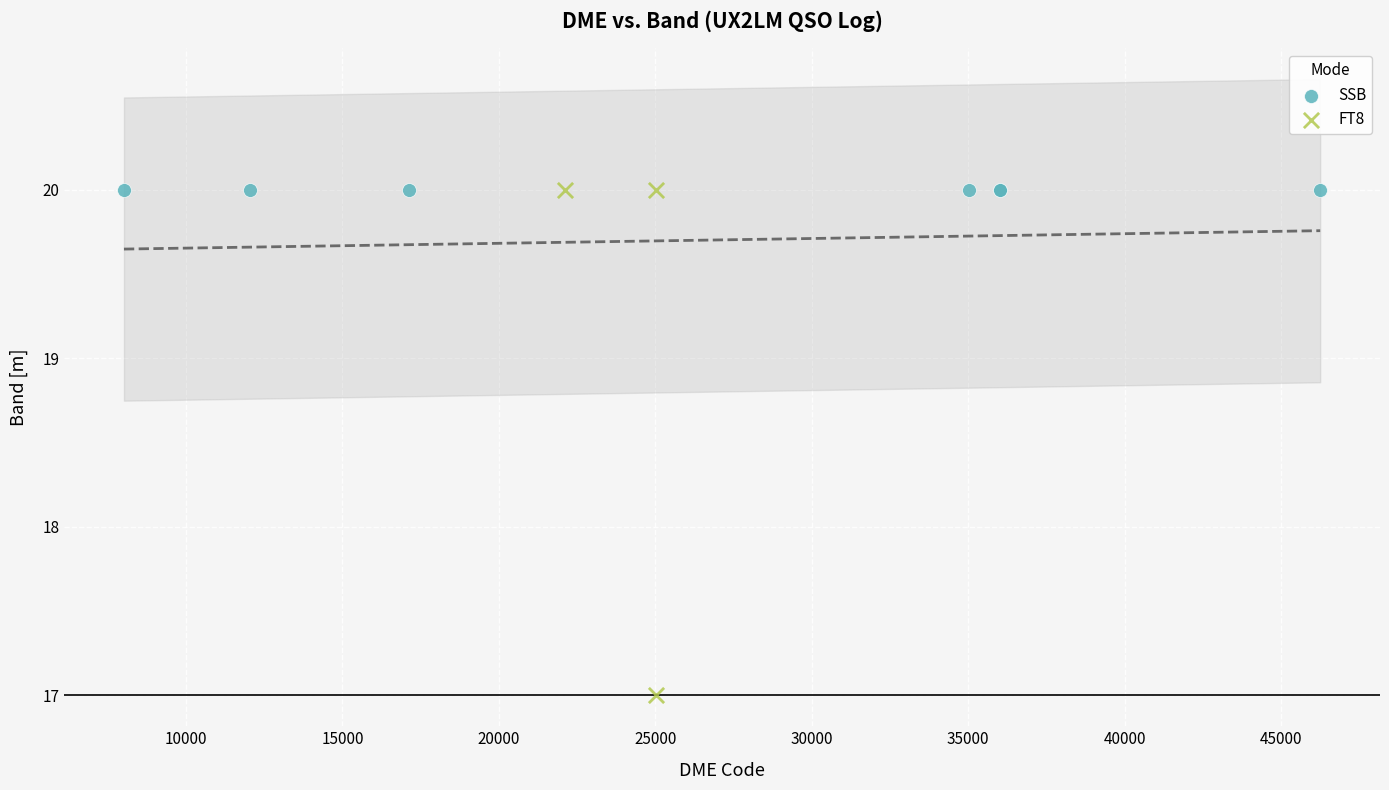

Which series reaches the minimum Y coordinate?

FT8